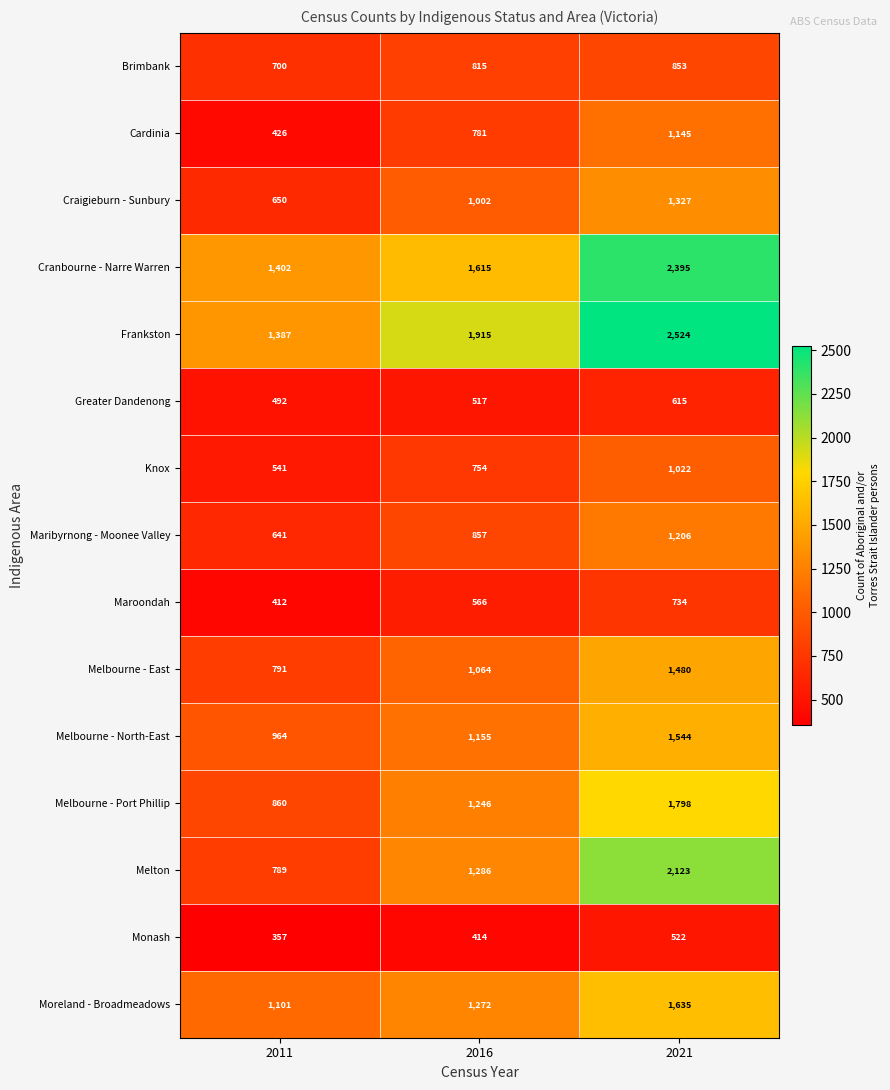

Read the Craigieburn - Sunbury value at 2021.

1327